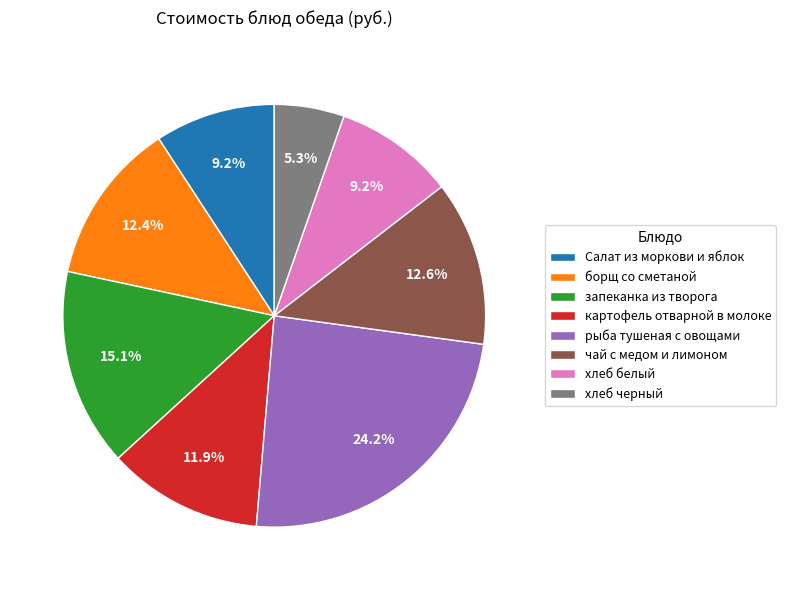

To the nearest percent, what is the combined percentage of Салат из моркови и яблок and рыба тушеная с овощами?

33%